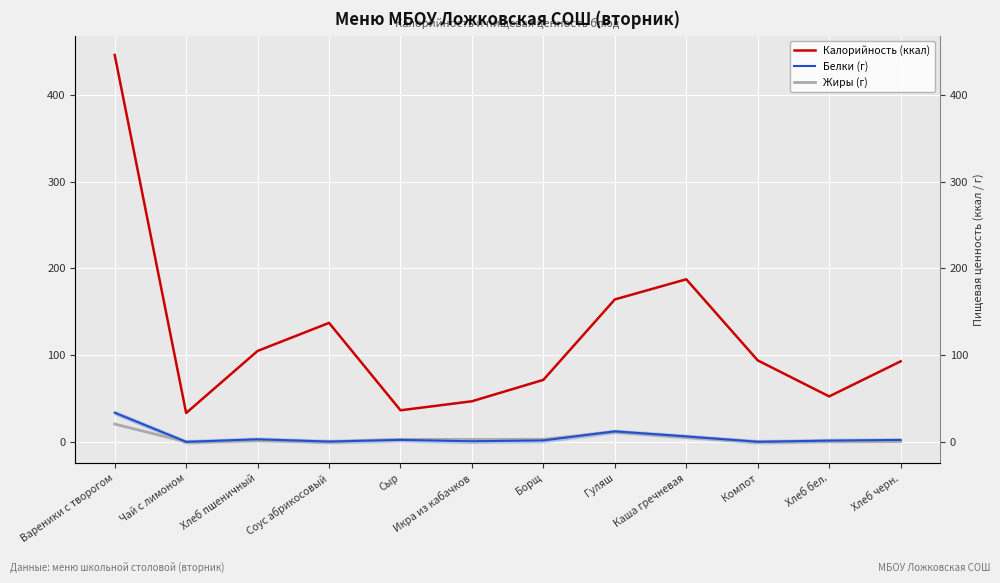

After their last crossing, which series has the higher values: Белки (г) or Жиры (г)?

Белки (г)